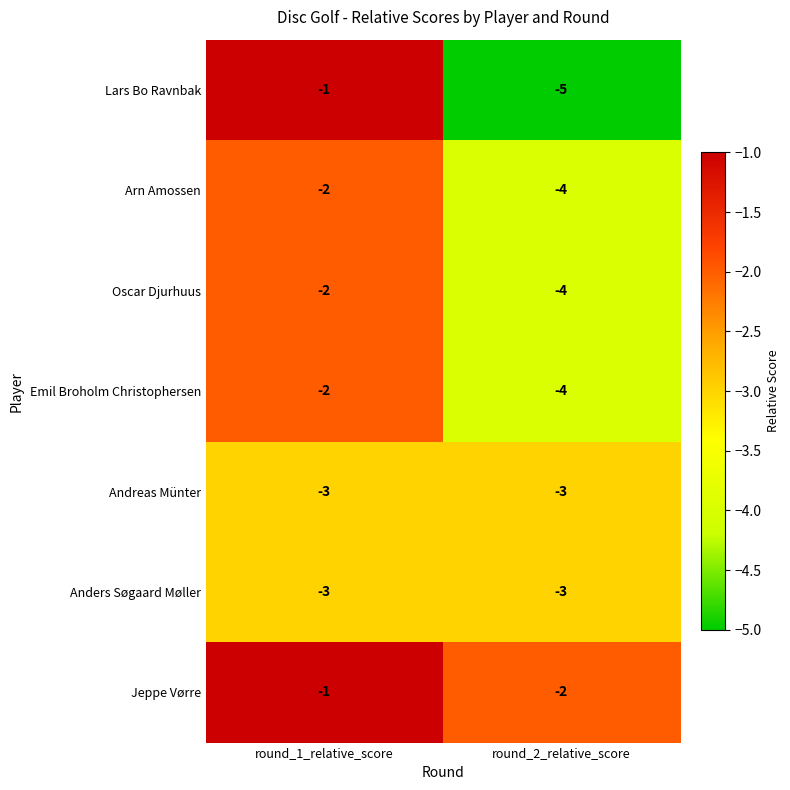

Read the Anders Søgaard Møller value at round_1_relative_score.

-3